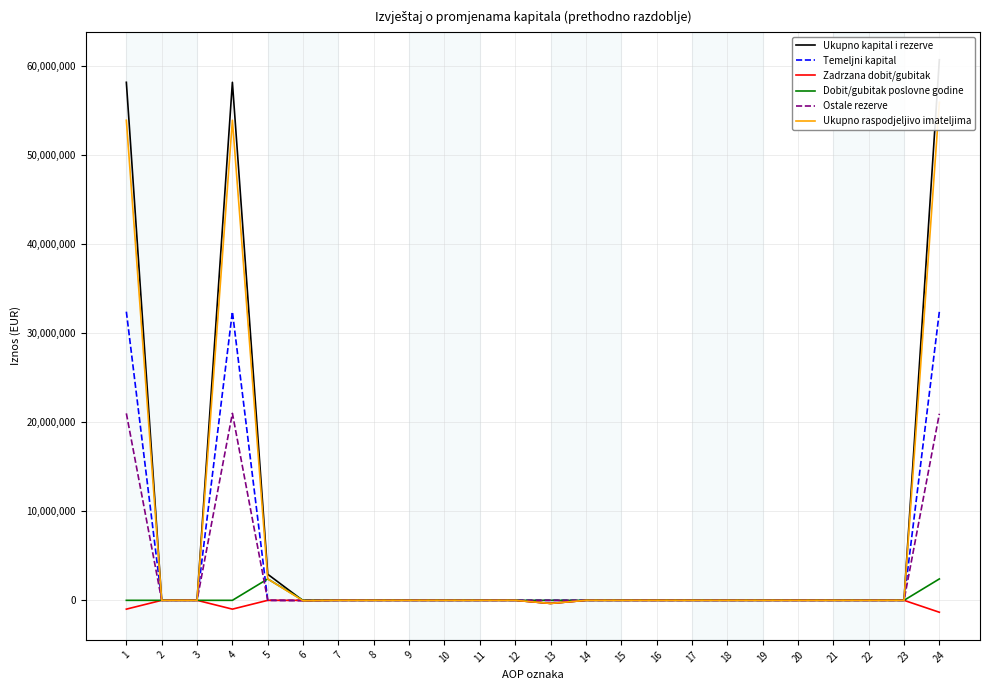

True or false: Ukupno kapital i rezerve and Ukupno raspodjeljivo imateljima cross at least once.

False